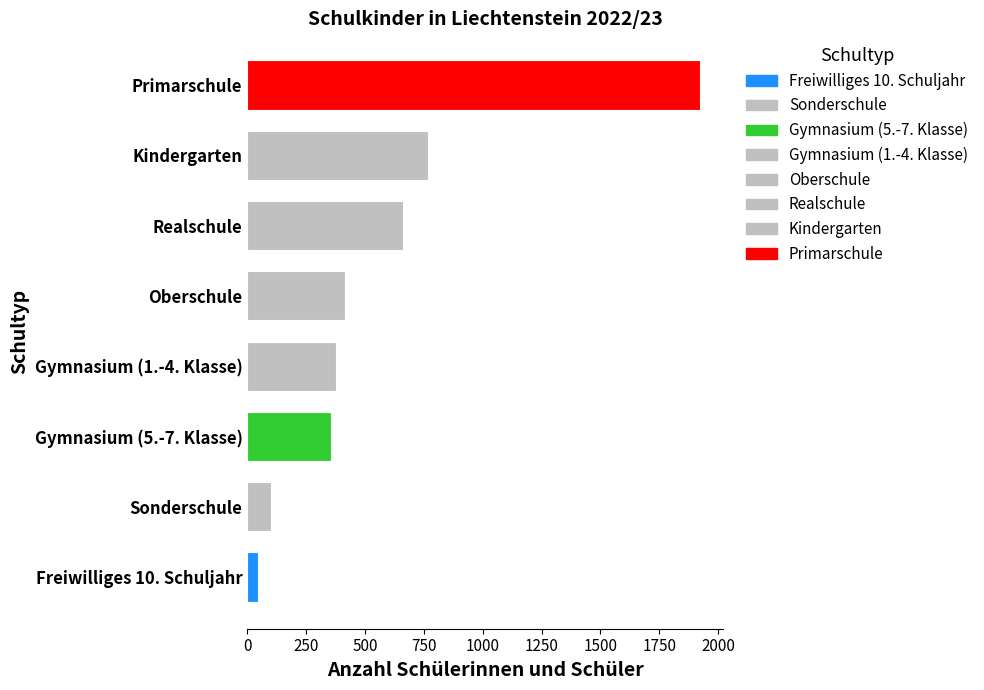

How many categories are shown in the chart?

8